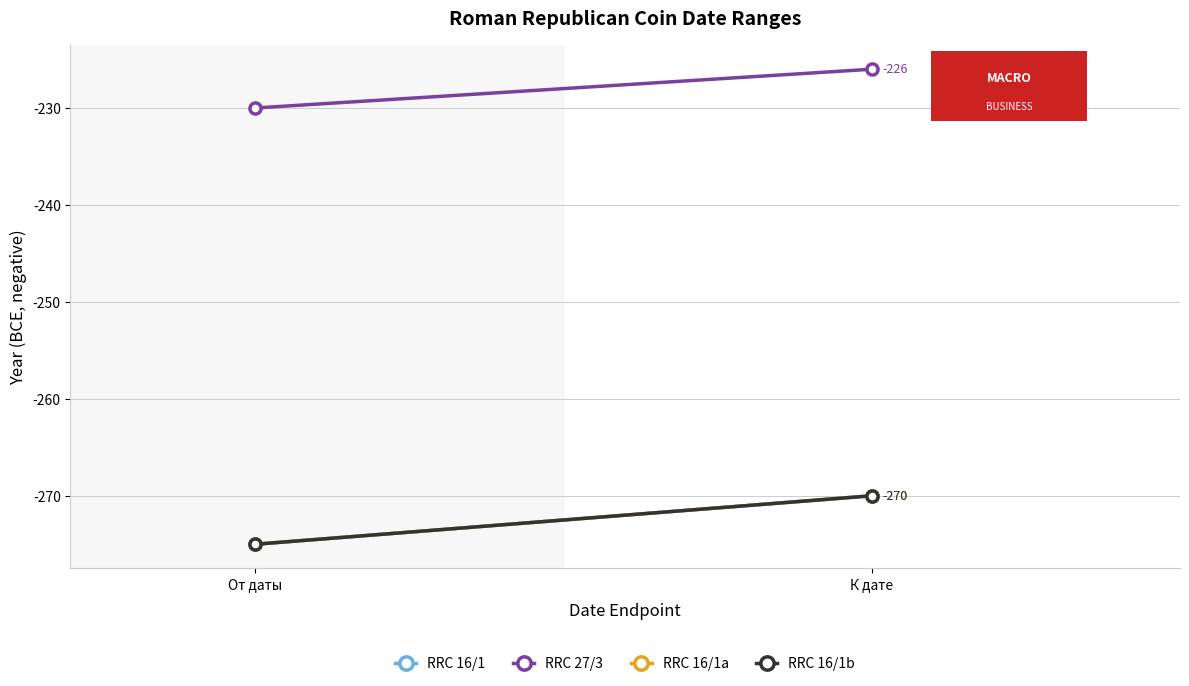

Count the number of data series in this chart.

4